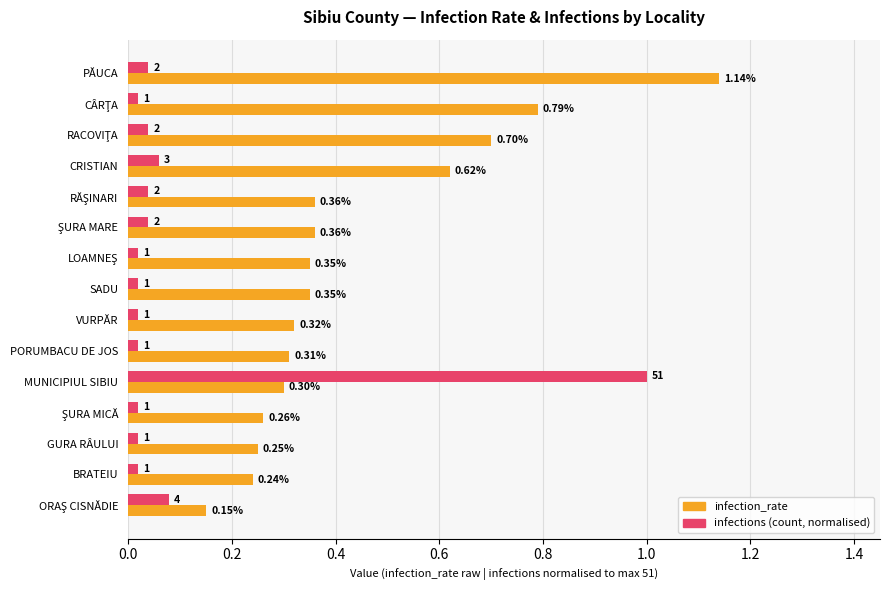

At which category is the sum across all series the highest?

MUNICIPIUL SIBIU